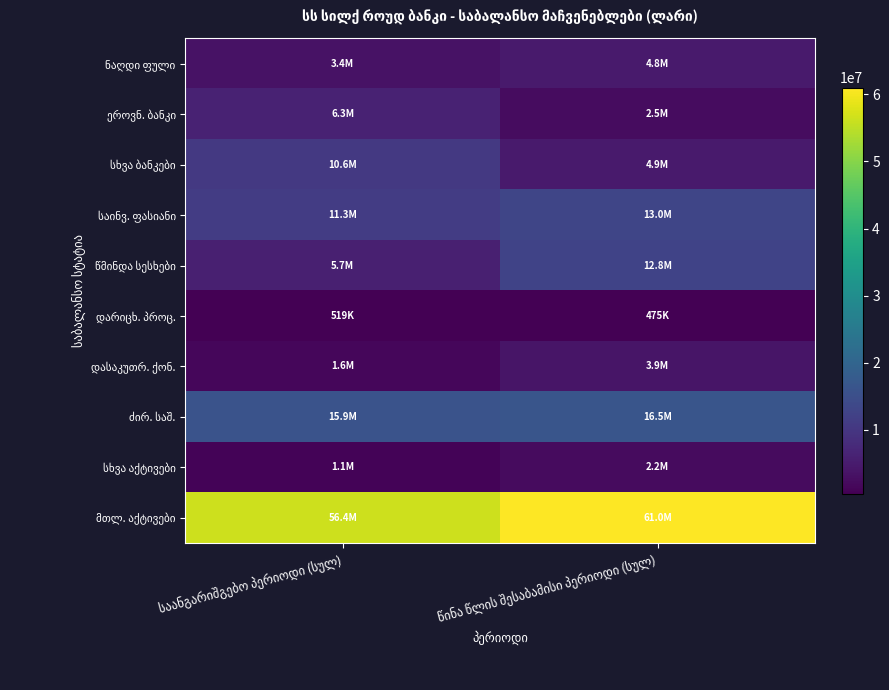

What is the spread (max minus min) of values at საანგარიშგებო პერიოდი (სულ)?

55900257.9